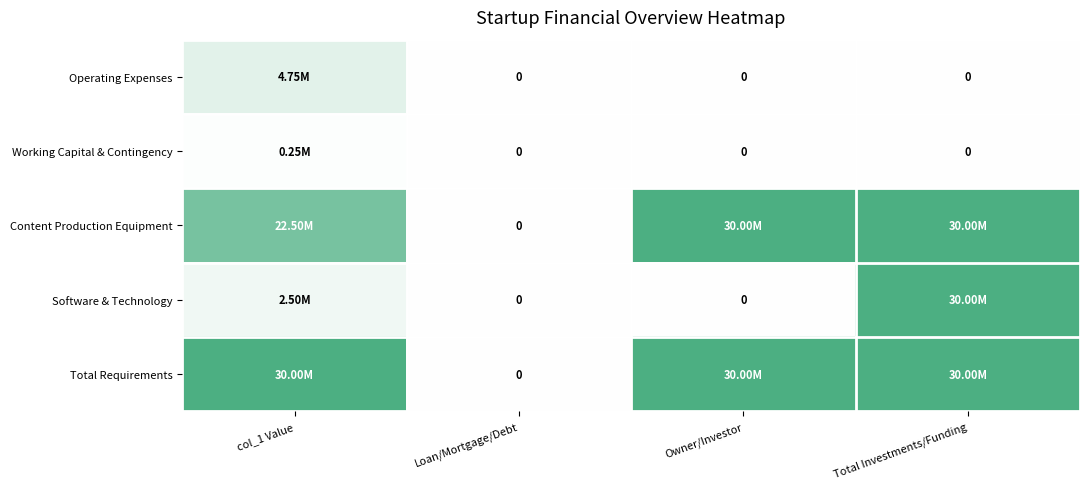

Rank the categories by Total Requirements value from highest to lowest.

col_1 Value, Owner/Investor, Total Investments/Funding, Loan/Mortgage/Debt